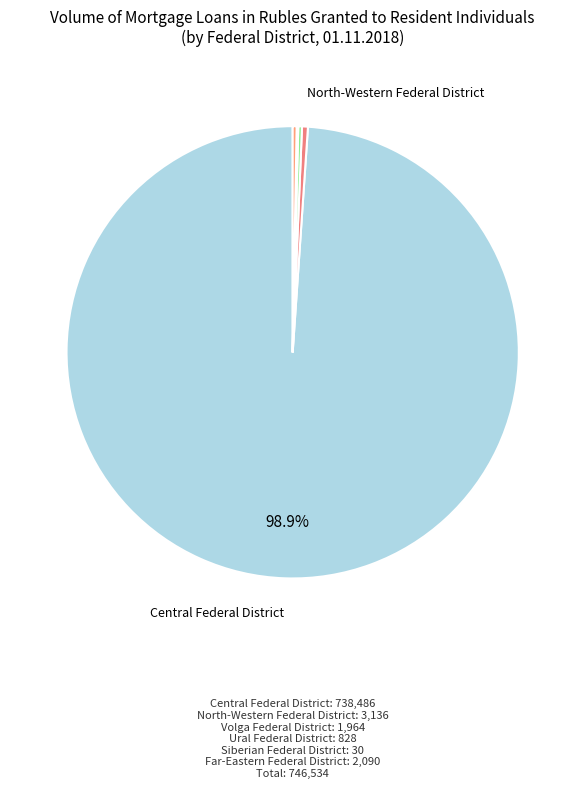

How many segments does this pie chart have?

6